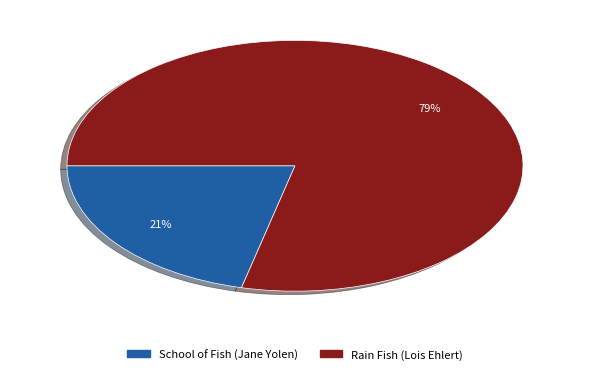

Rank the categories by value from highest to lowest.

Rain Fish (Lois Ehlert), School of Fish (Jane Yolen)